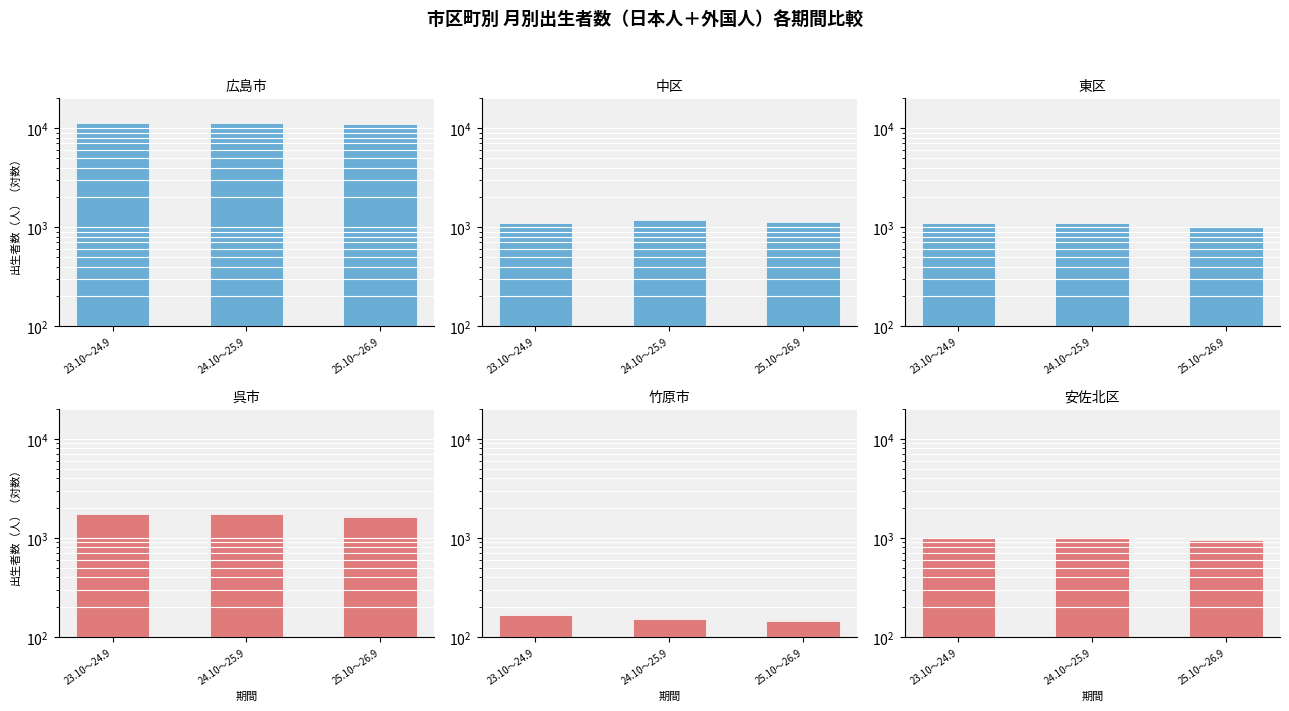

How many groups of bars are there?

3